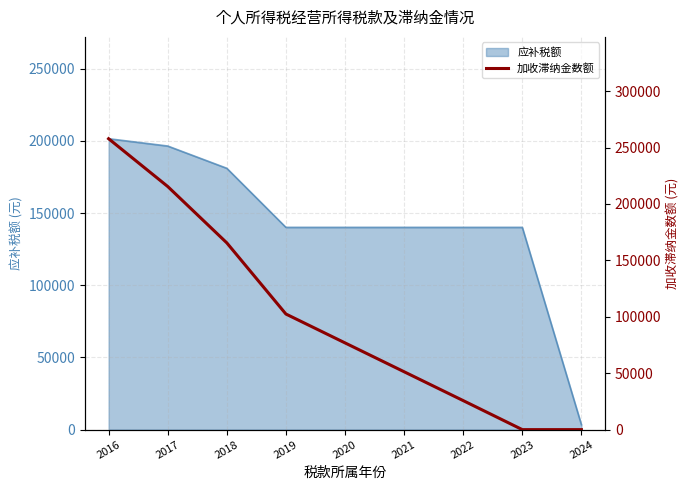

Reading left to right, what are all the values shown in this chart?

257800.8	215460.7	165506.1	102444.5	76868.4	51292.3	25716.2	0.0	0.0